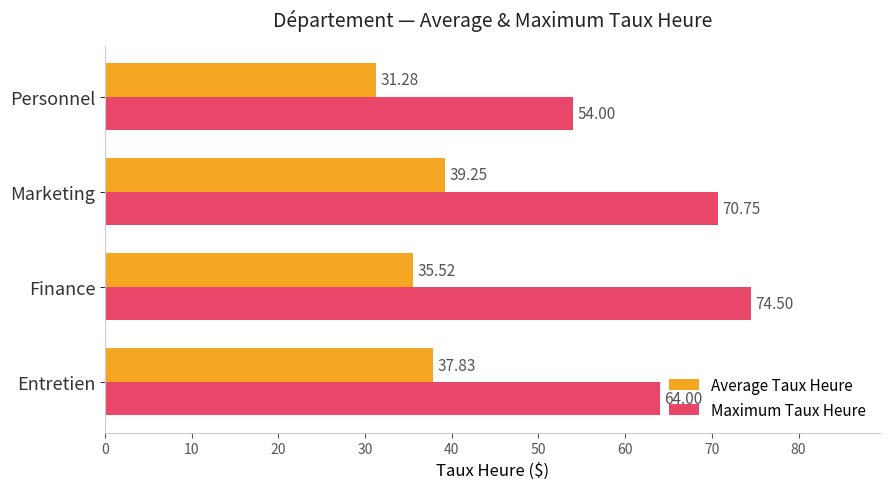

Where is Average Taux Heure nearest to the value 35?

Finance